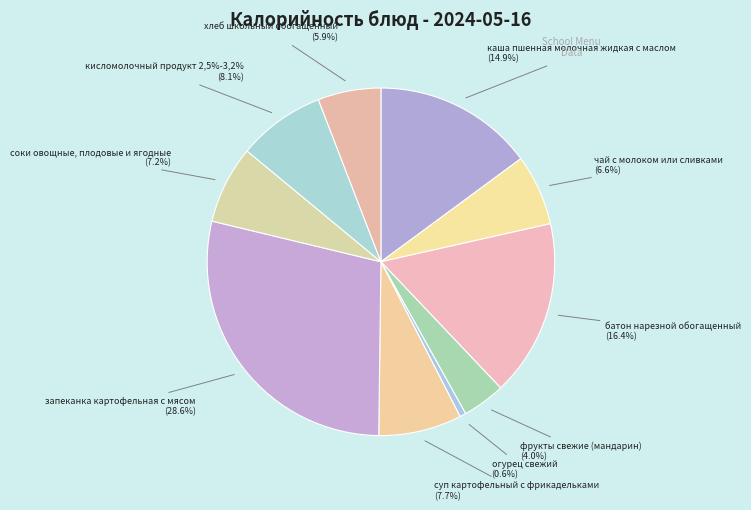

What percentage is the кисломолочный продукт 2,5%-3,2% slice, to the nearest percent?

8%